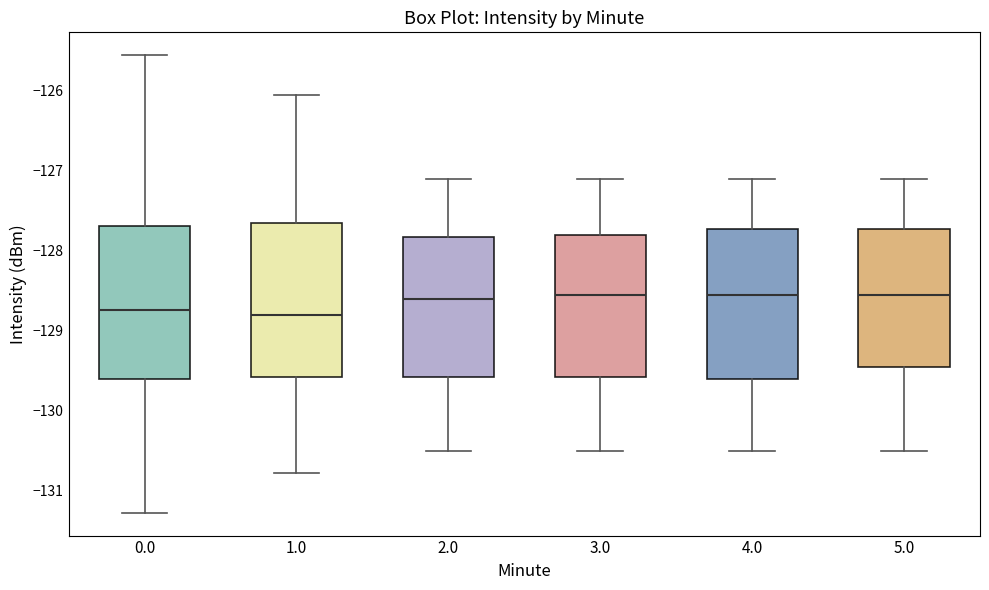

Where does the median line of the box at x = 0.0 sit on the y-axis? The values are not printed on the chart, so give them approximately, as read against the axis.

-128.7